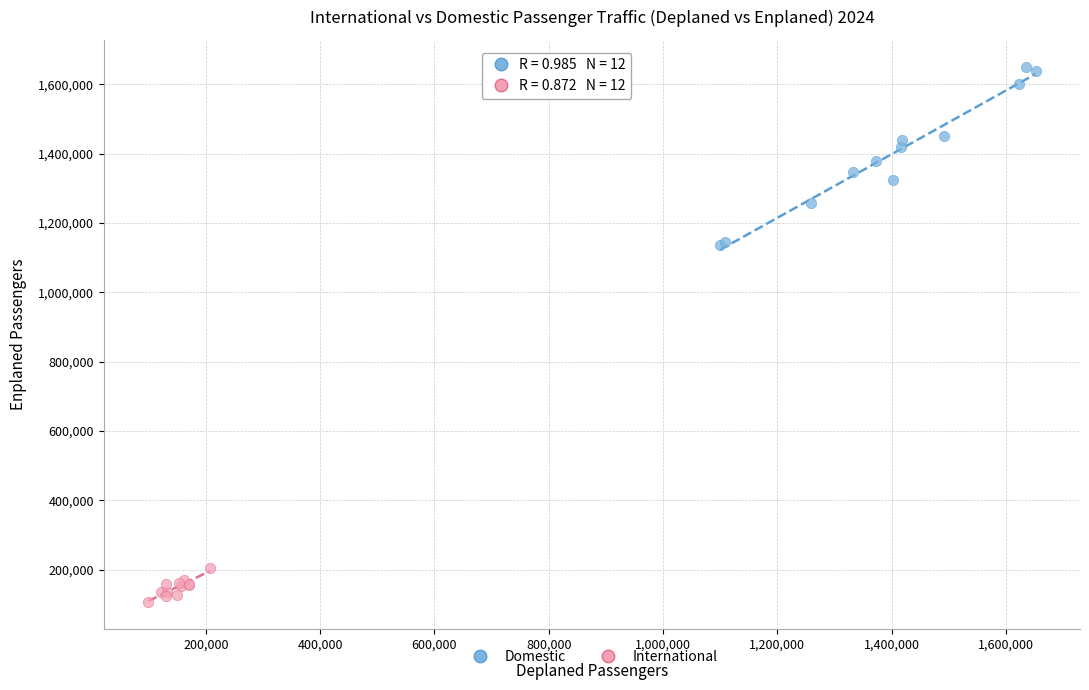

Which series contains the lowest Y value?

International